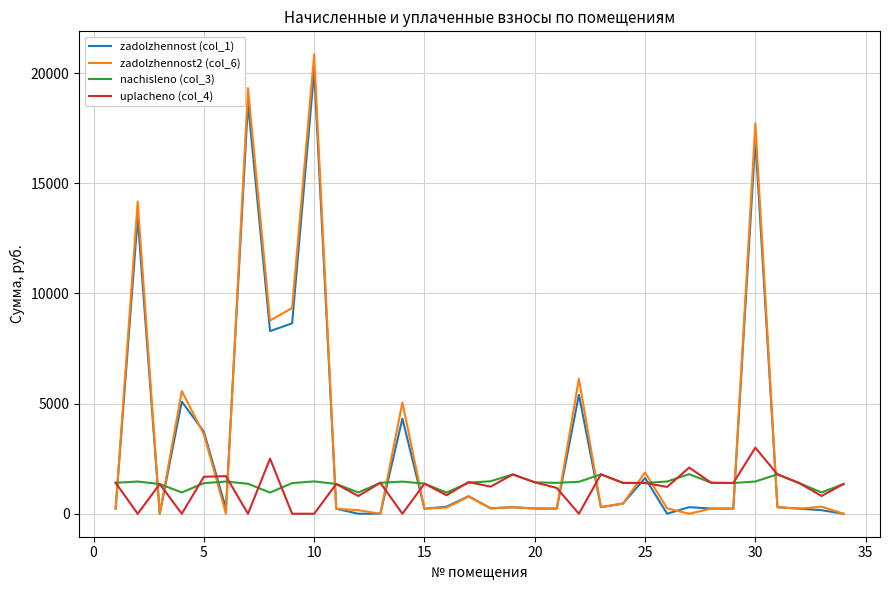

How many values in the uplacheno (col_4) series exceed 1386?

17